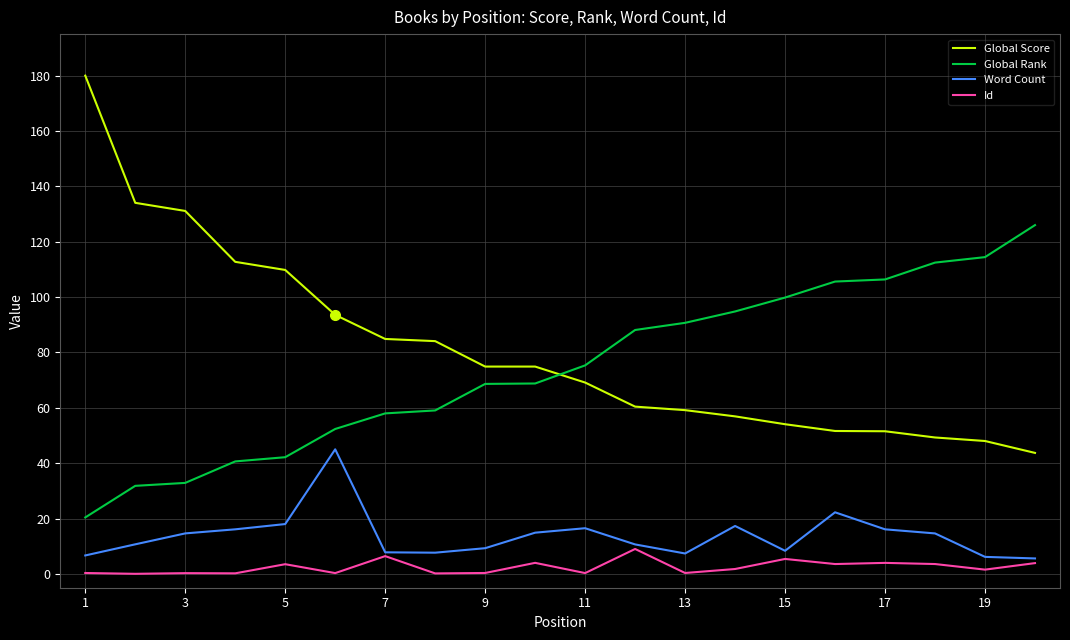

True or false: Global Rank and Word Count cross at least once.

False